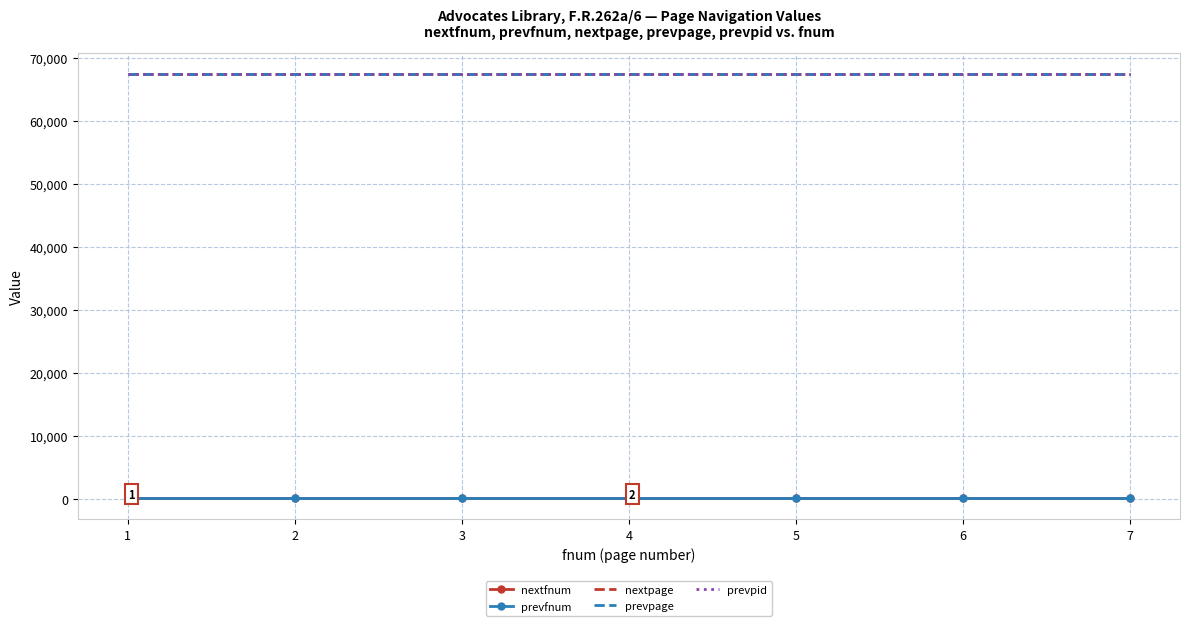

How many lines are shown in the chart?

5